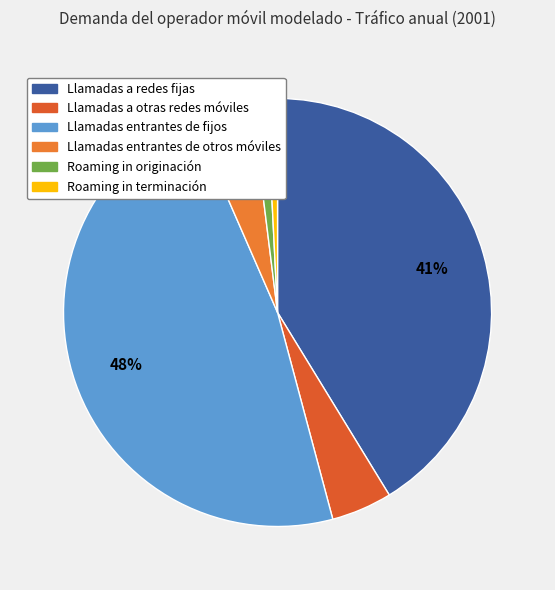

What is the total percentage of Roaming in originación and Llamadas entrantes de fijos?

48.8%